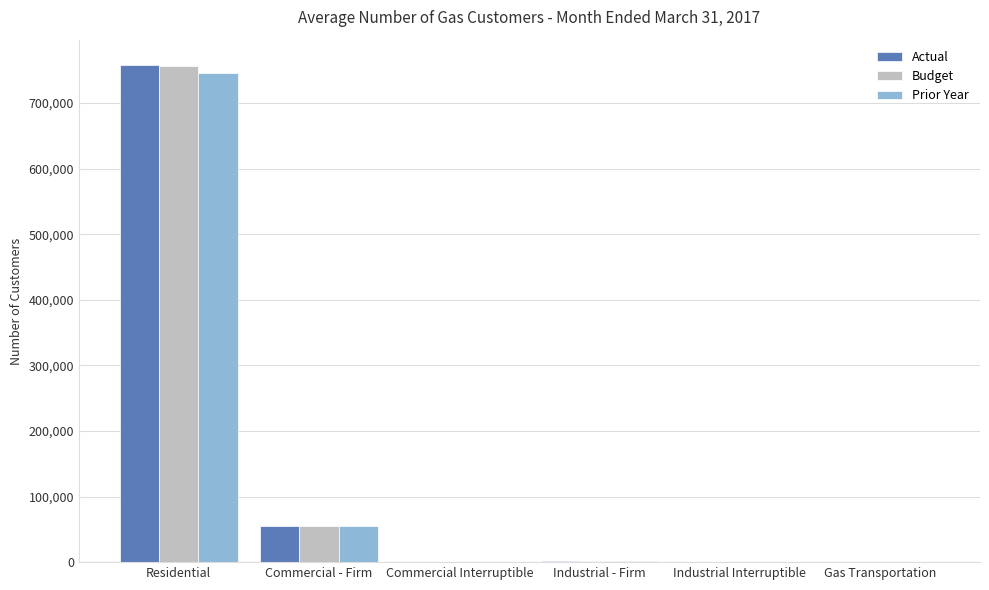

At which category is the sum across all series the highest?

Residential